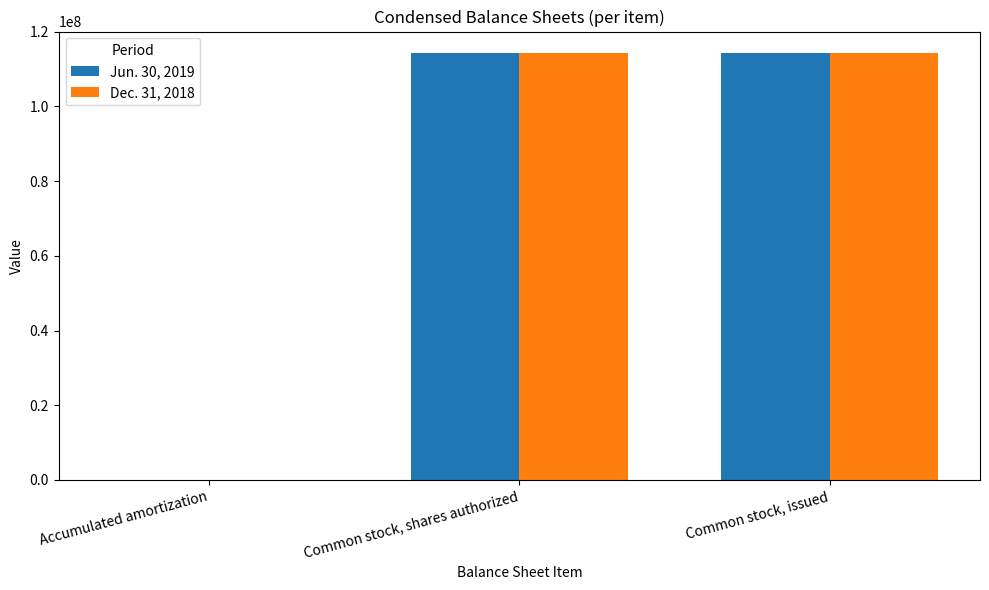

The Dec. 31, 2018 series shows 27396447 at Common stock, issued. True or false?

False